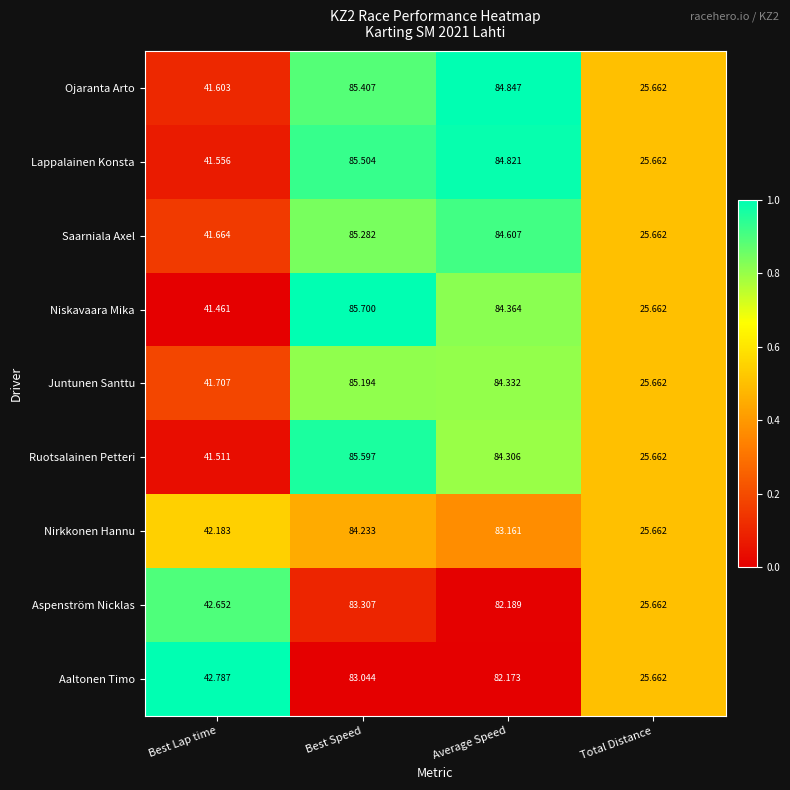

Which category has the lowest value across all series?

Total Distance